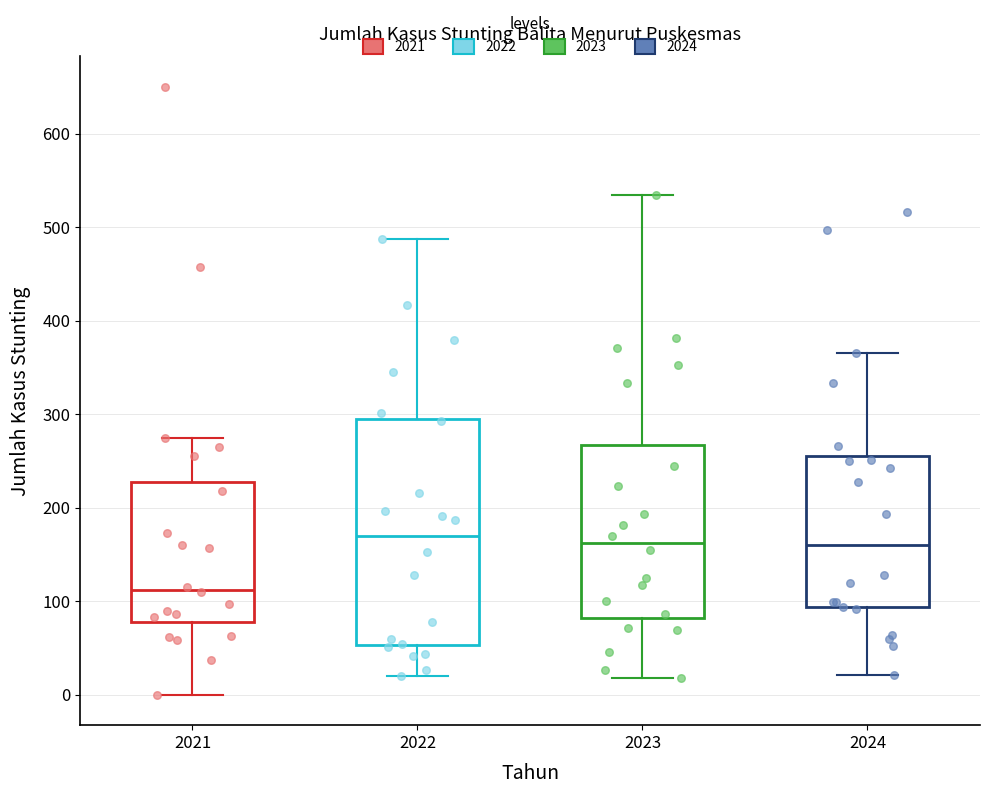

Where is the lower edge of the box at x = 2024 on the y-axis? The values are not printed on the chart, so give them approximately, as read against the axis.

90